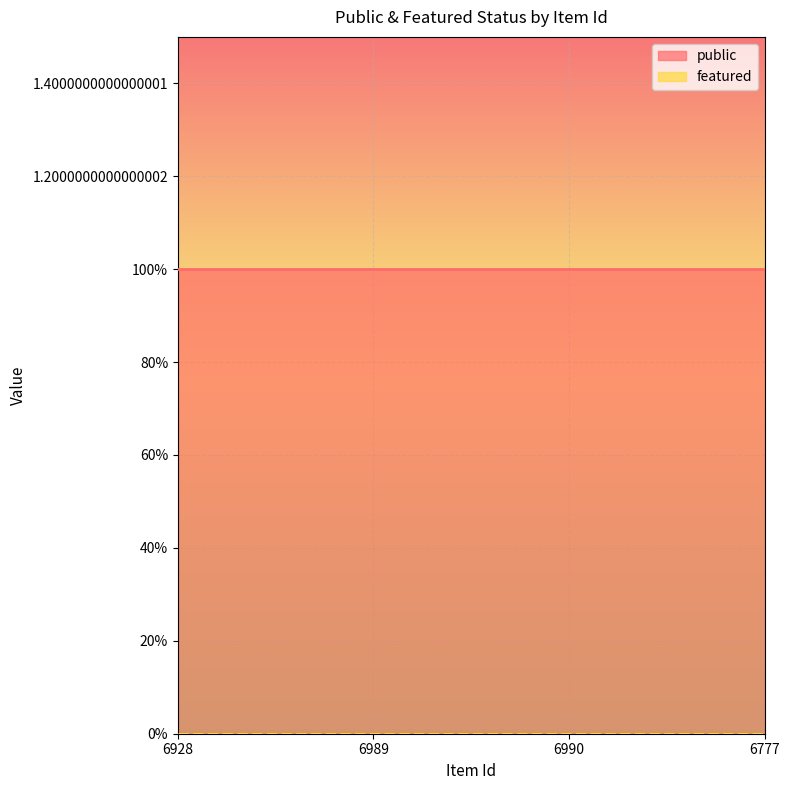

True or false: featured and public cross at least once.

False